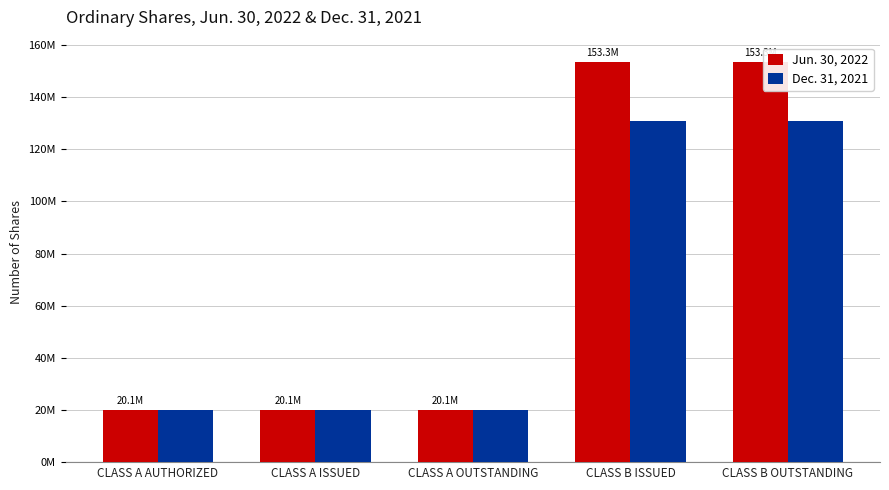

What are all the series names shown in the legend?

Jun. 30, 2022, Dec. 31, 2021